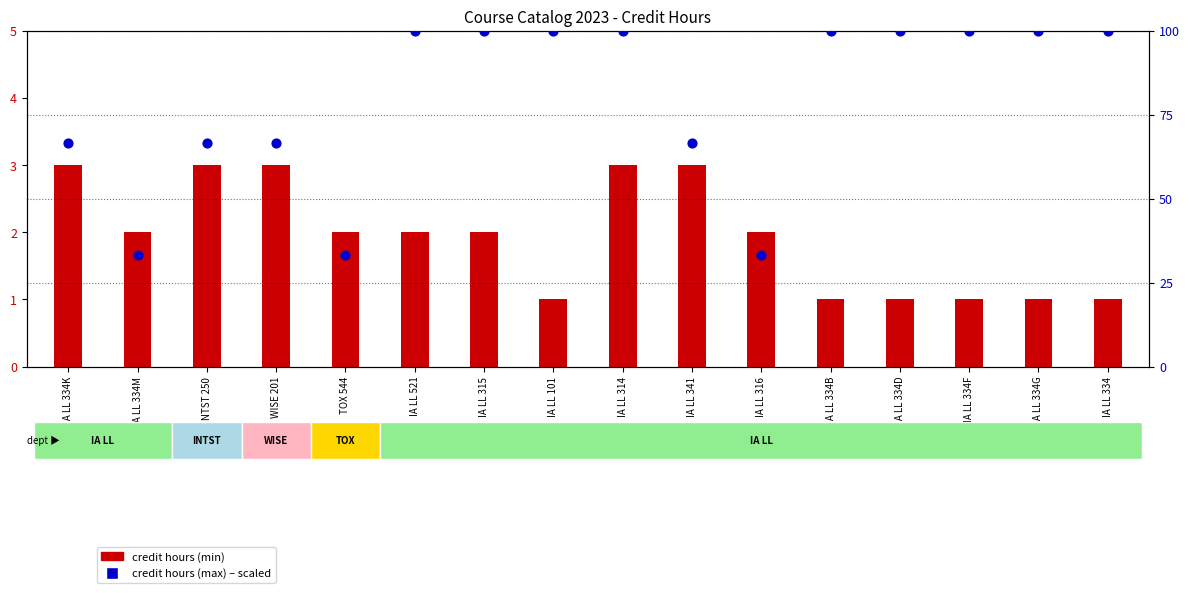

Which has a higher value, IA LL 316 or IA LL 334F?

IA LL 334F